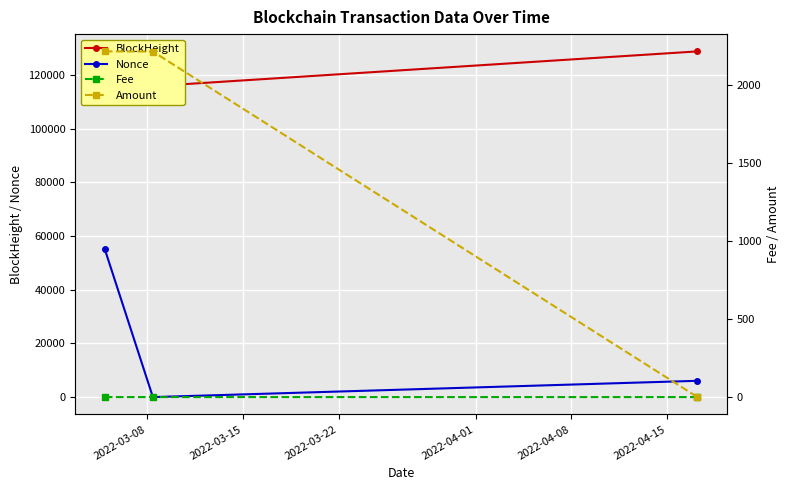

Is it true that Amount equals 0.0 at 2022-03-22?

False